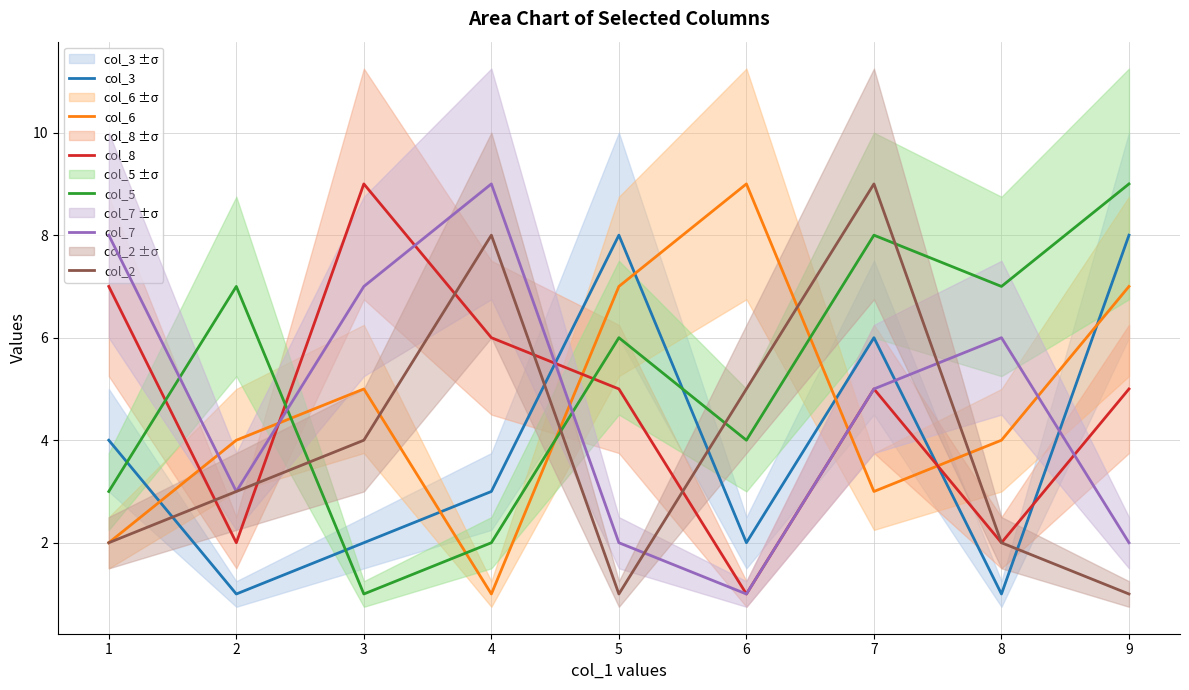

True or false: col_5 and col_7 intersect in this chart.

True